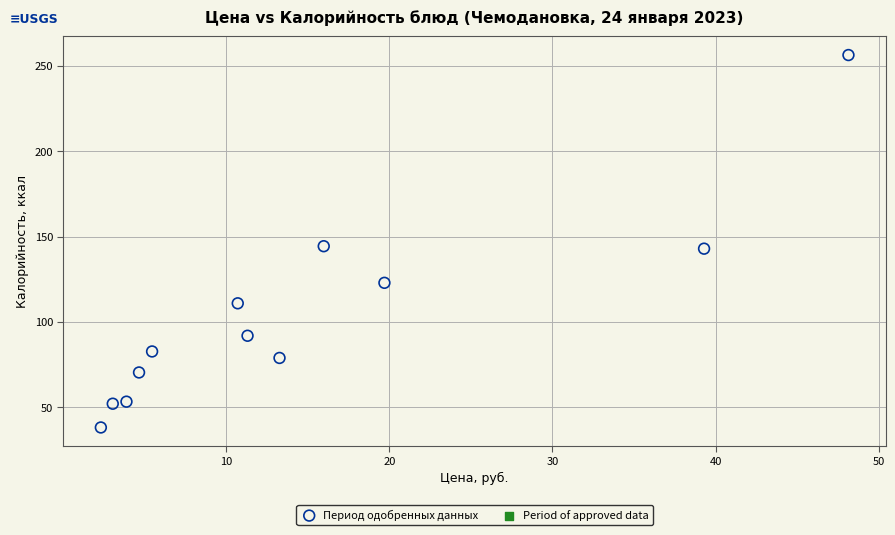

What is the range of Y values (max minus min)?

218.1